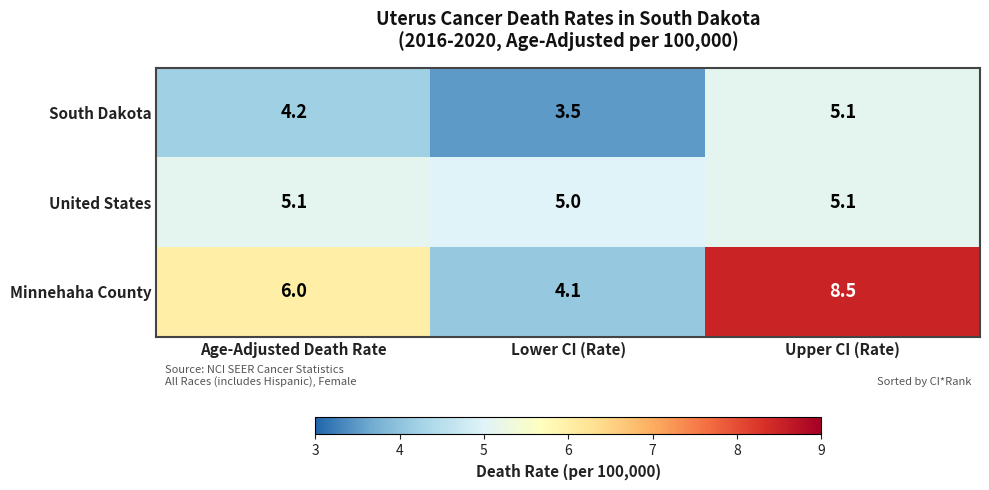

Reading left to right, transcribe all the data shown in this chart.

South Dakota: 4.2	3.5	5.1
United States: 5.1	5.0	5.1
Minnehaha County: 6.0	4.1	8.5